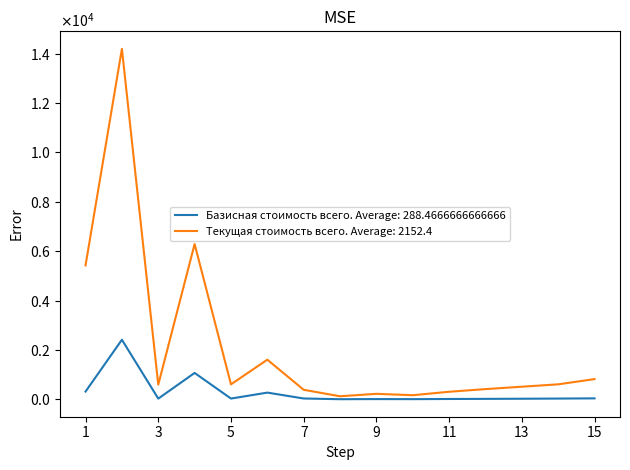

Which series has the widest spread of values?

Текущая стоимость всего. Average: 2152.4